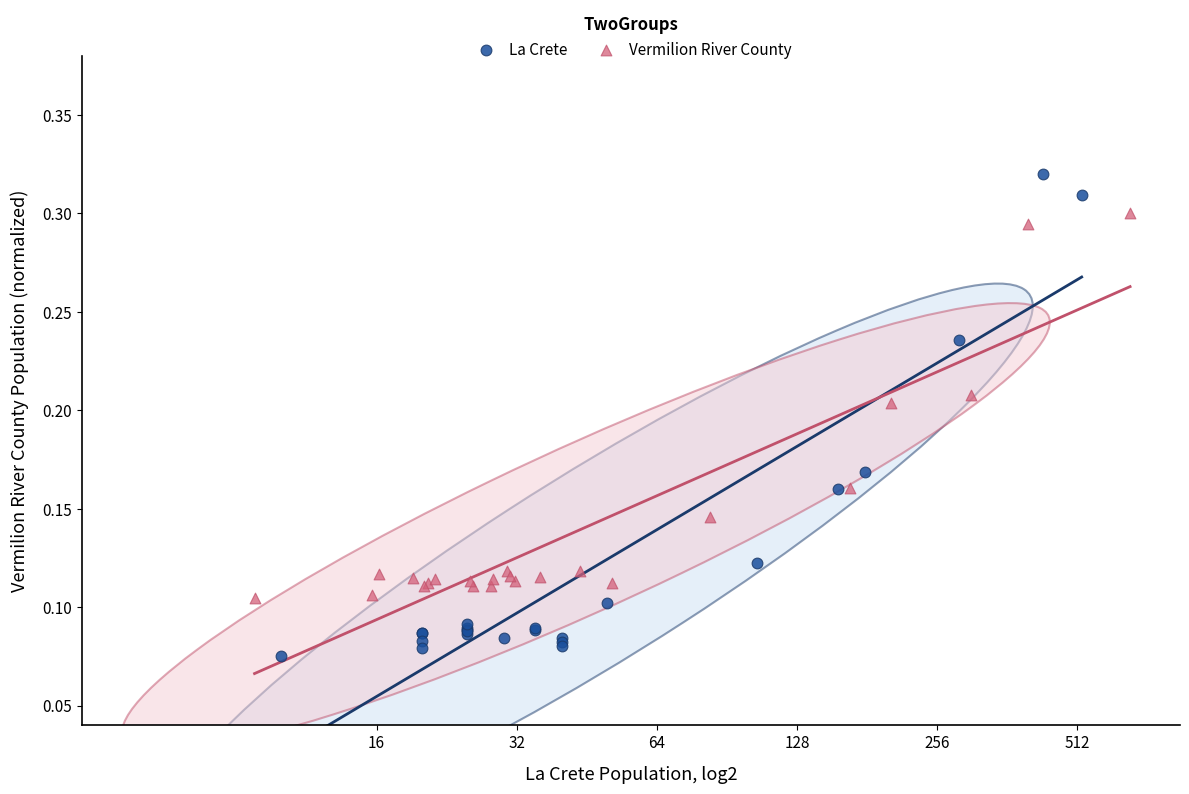

Which series reaches the minimum Y coordinate?

La Crete